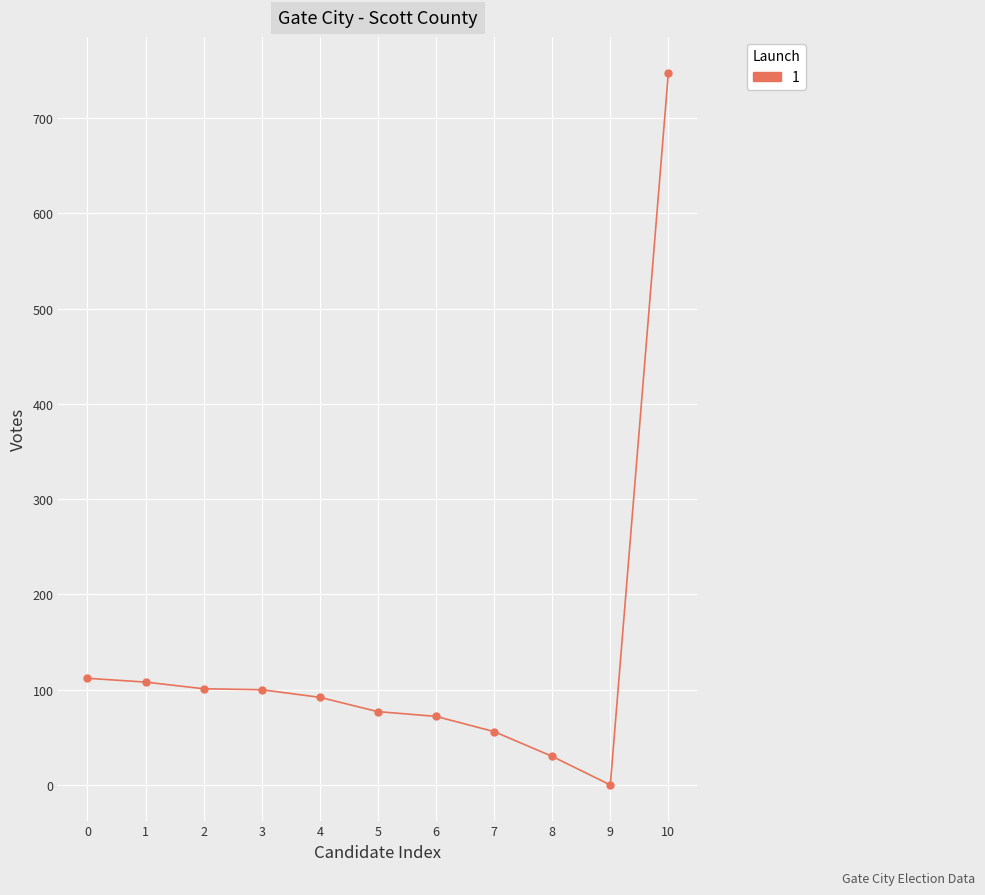

What is the difference between the maximum and second lowest values?

718